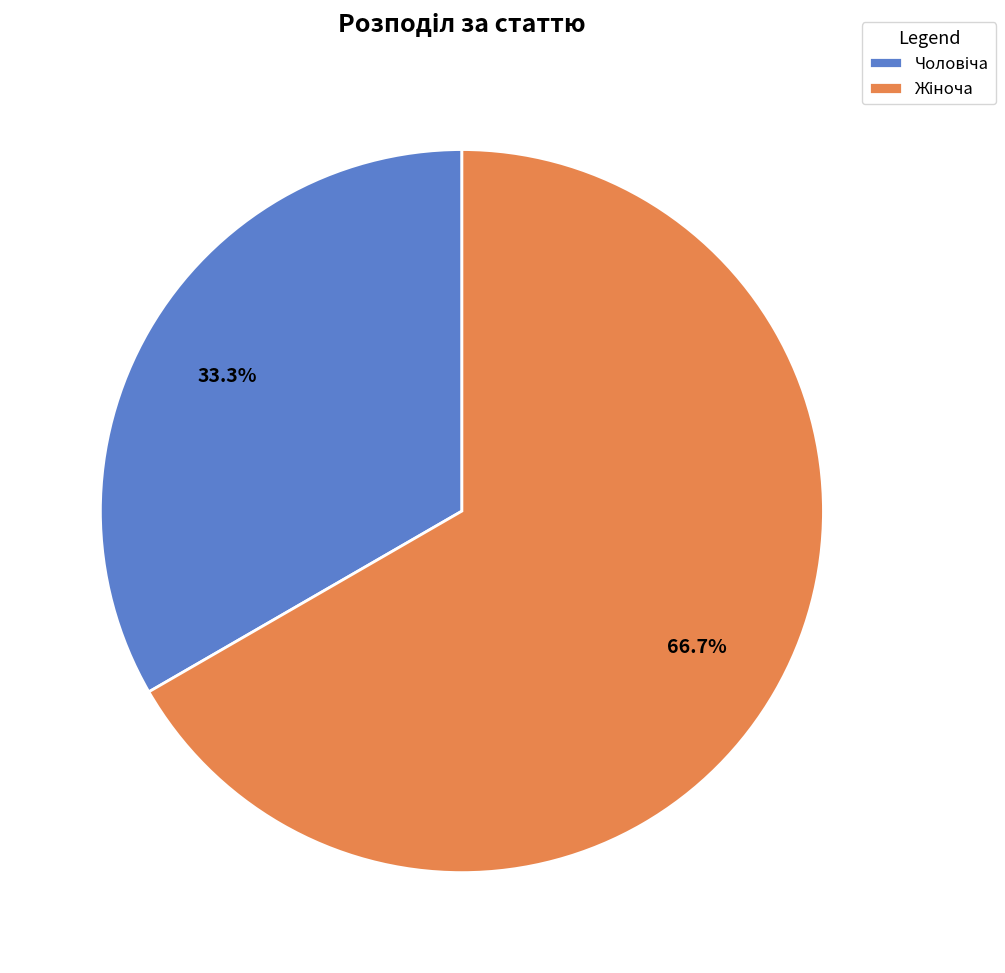

How many segments does this pie chart have?

2